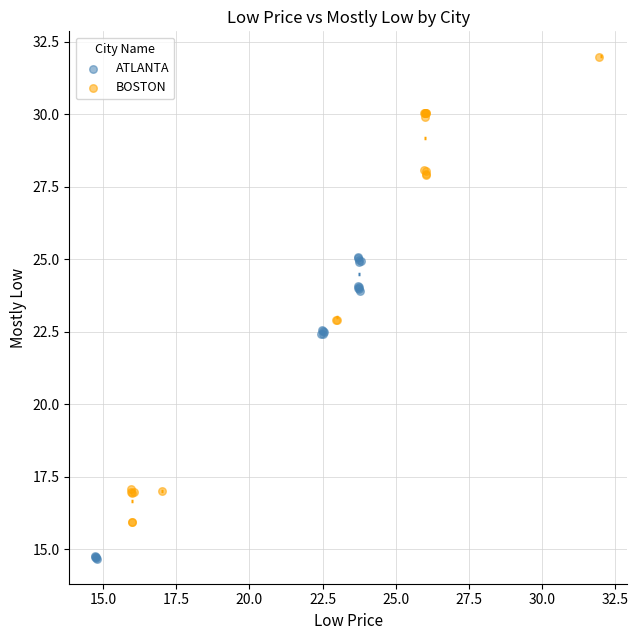

Which series has the widest spread of Y values?

BOSTON